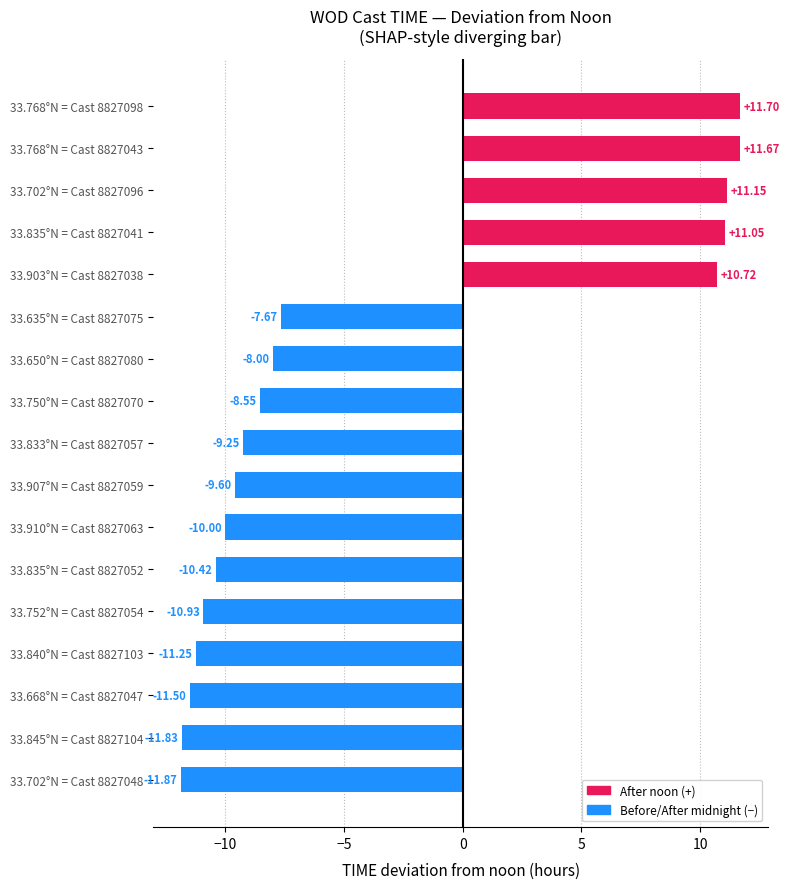

How many values exceed -9?

8